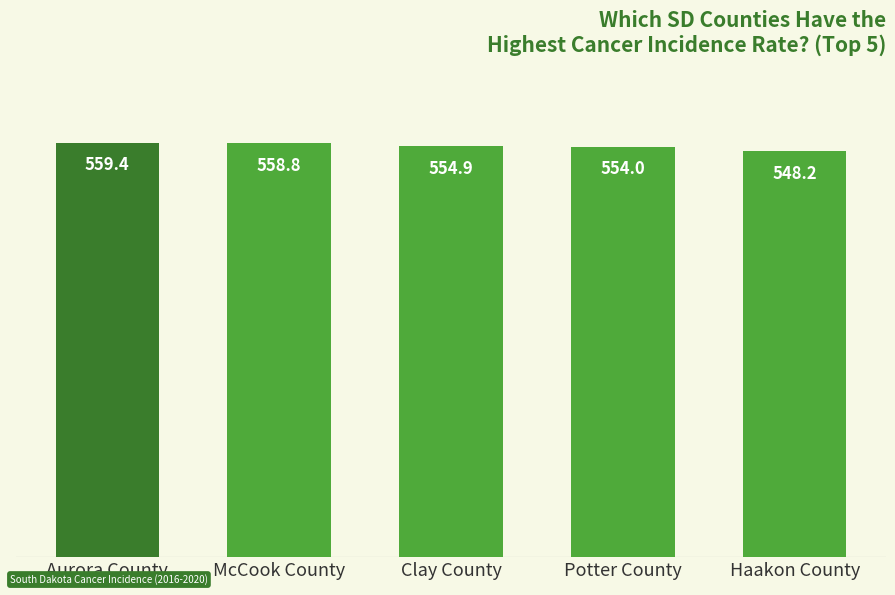

Which category has the highest value across all series?

Aurora County